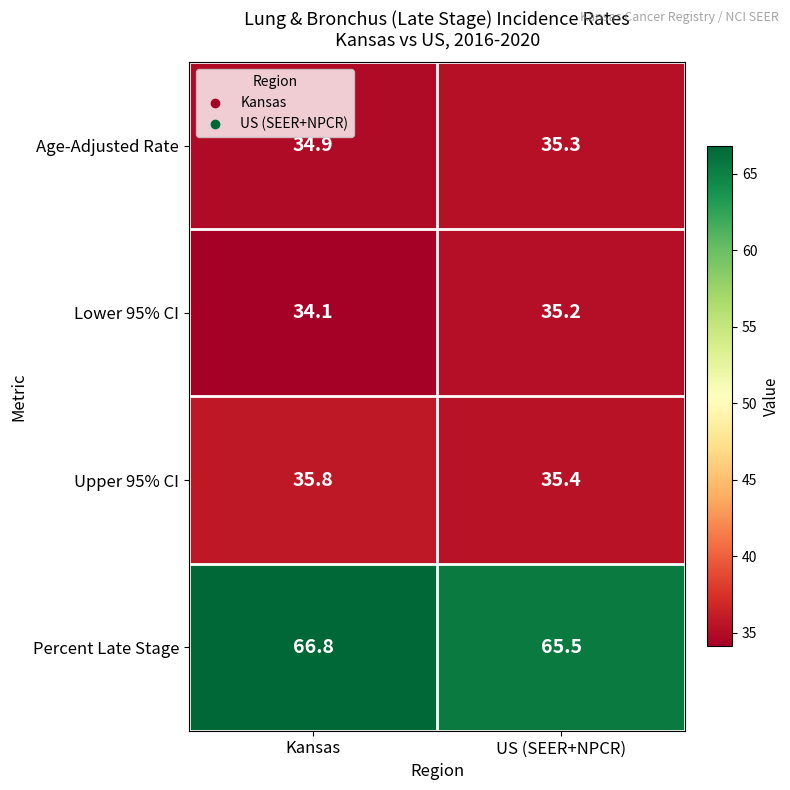

Which series has the widest spread of values?

Percent Late Stage